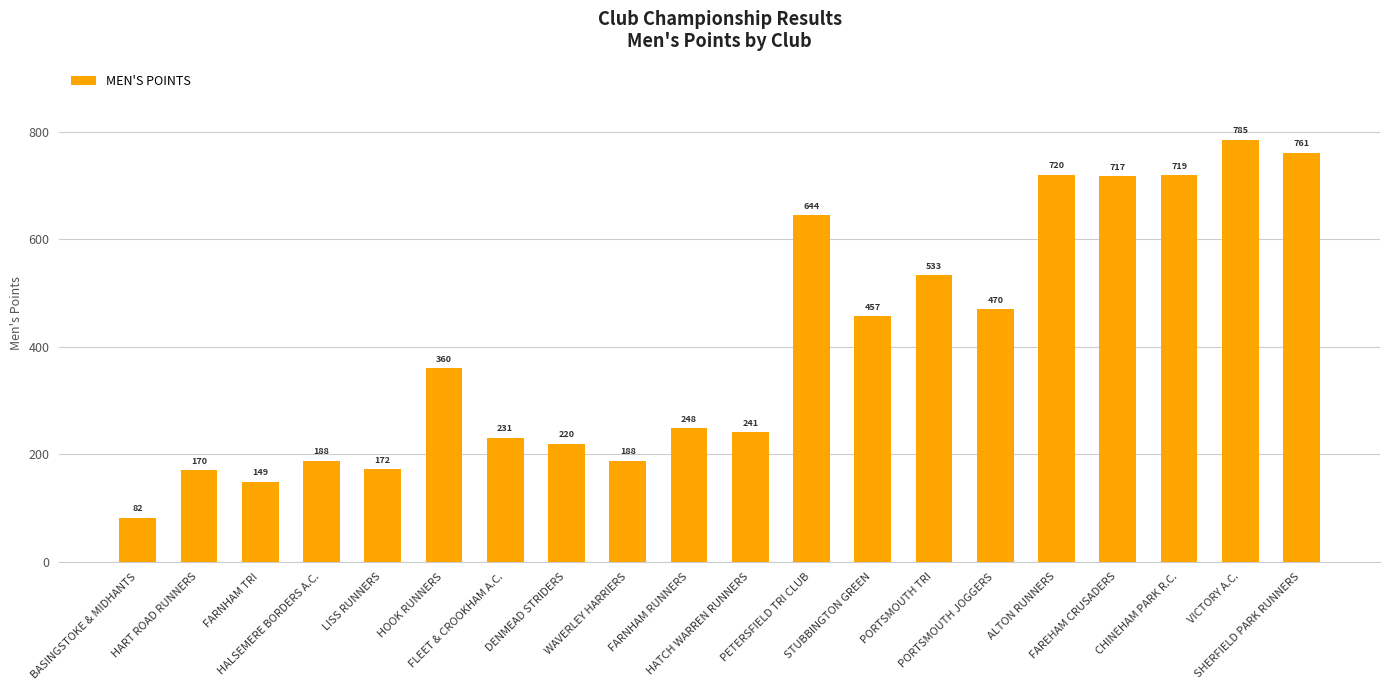

What is the label of the 7th bar from the right?

PORTSMOUTH TRI